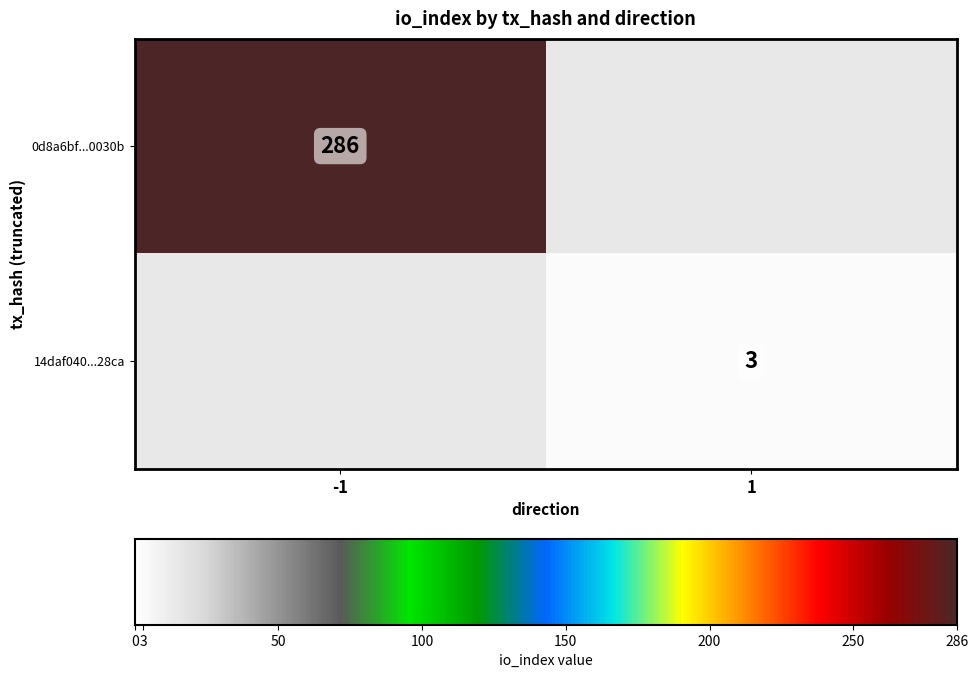

At how many categories does at least one series exceed 169?

1